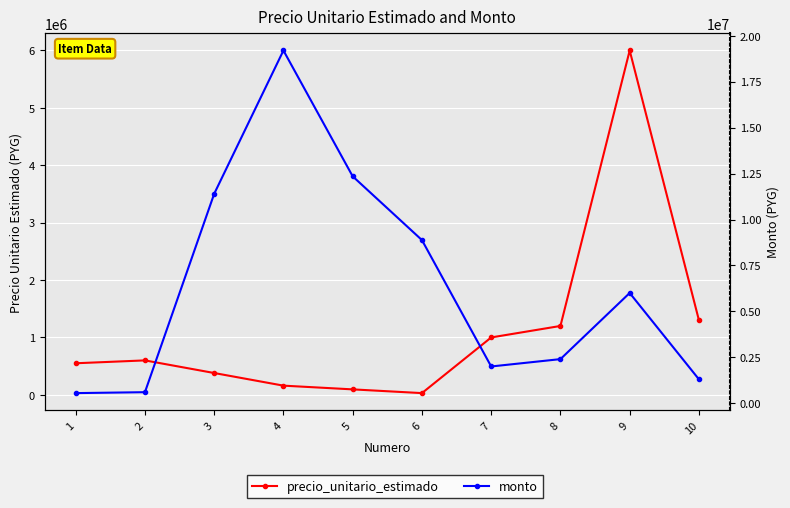

At which label does monto reach its minimum?

1